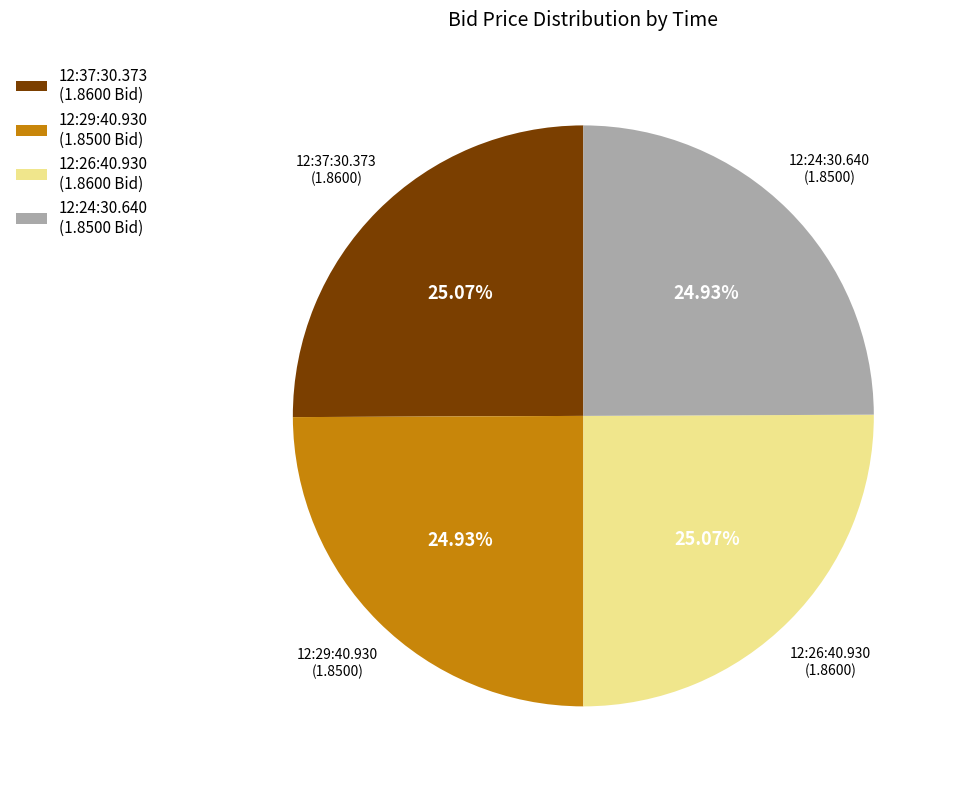

Combined, what portion of the pie is 12:29:40.930 and 12:26:40.930?

50.0%